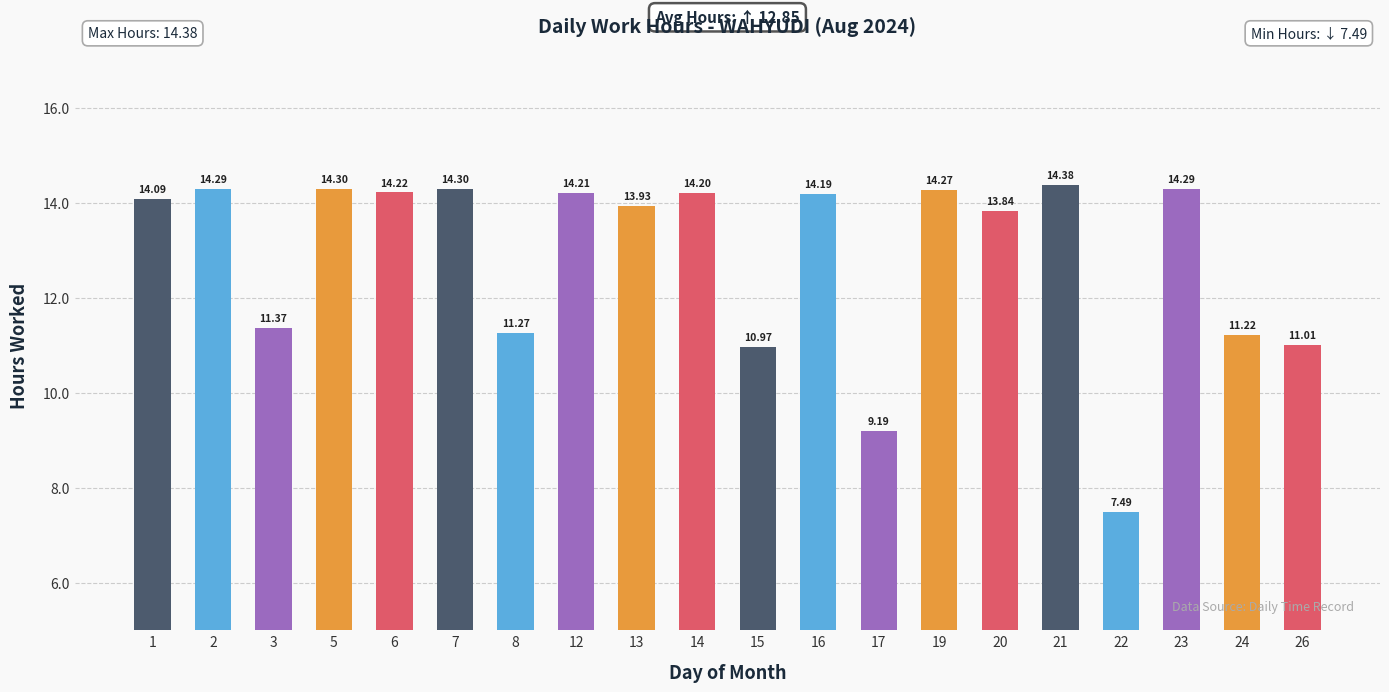

What is the average value?

12.9